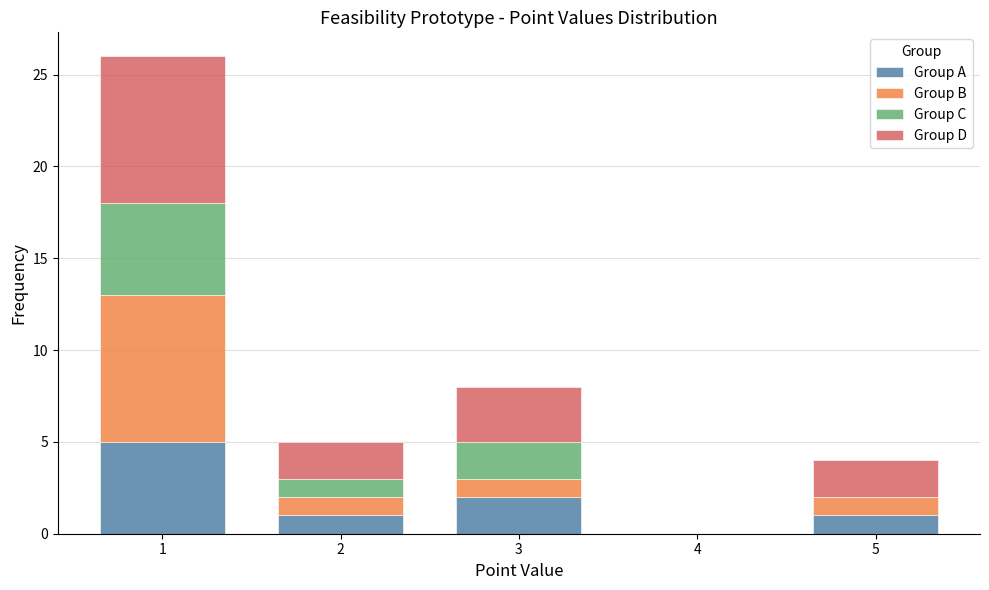

What is the total height of the stacked bar covering 2.5 to 3.5 on the x-axis? The values are not printed on the chart, so give them approximately, as read against the axis.

8